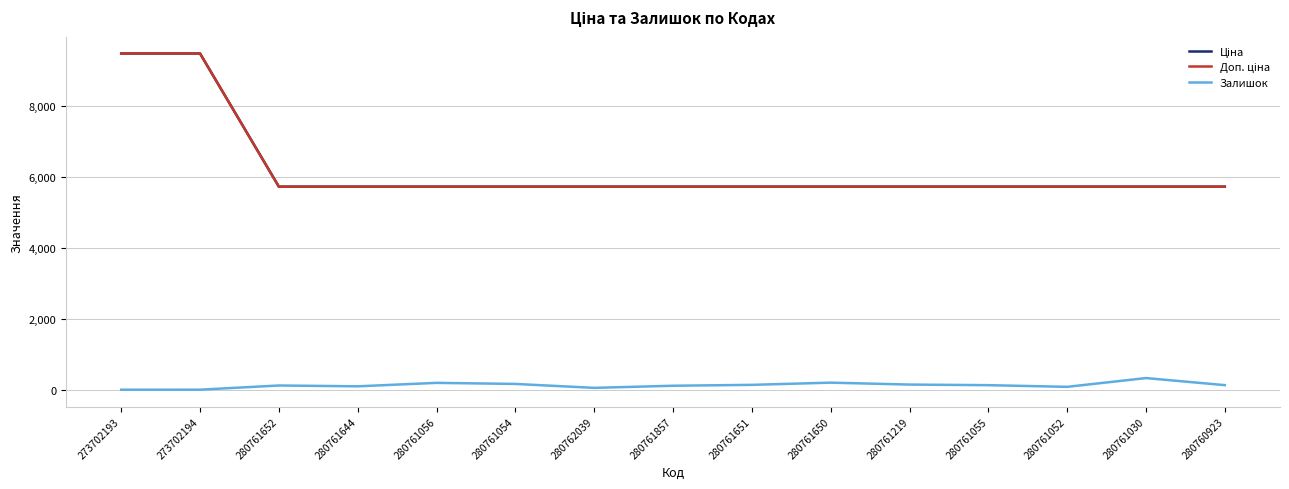

The Ціна series shows 9488.2 at 273702193. True or false?

True